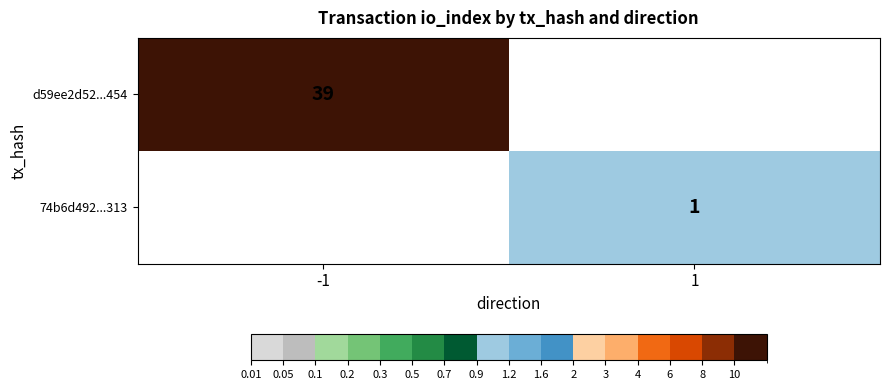

Is the value of d59ee2d52...454 at -1 greater than the value of 74b6d492...313 at 1?

Yes